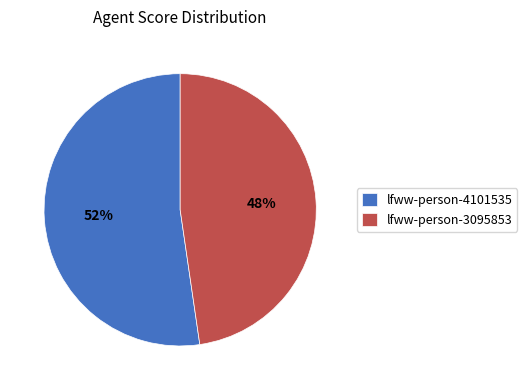

To the nearest percent, what percentage of the pie is lfww-person-4101535?

52%